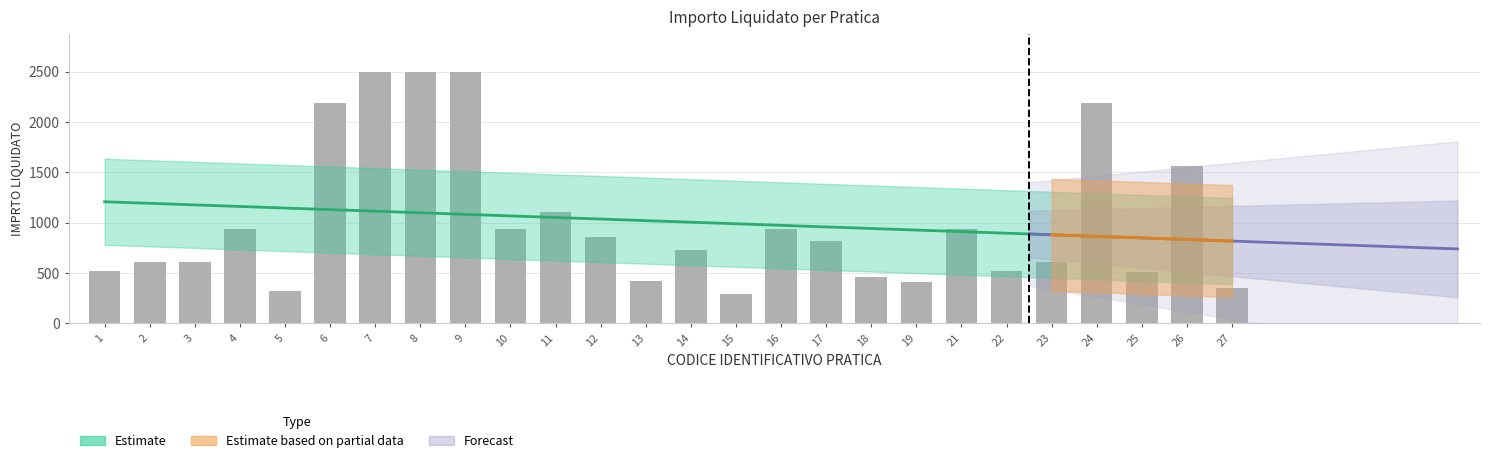

The value at 22 is 520.2. True or false?

True